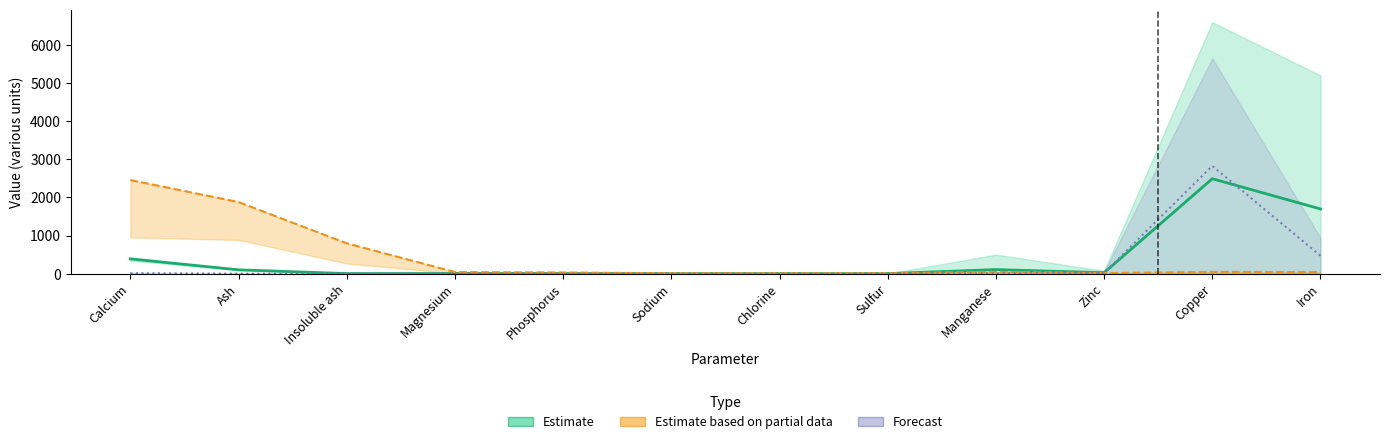

Is it true that Estimate based on partial data equals 14.0 at Zinc?

True